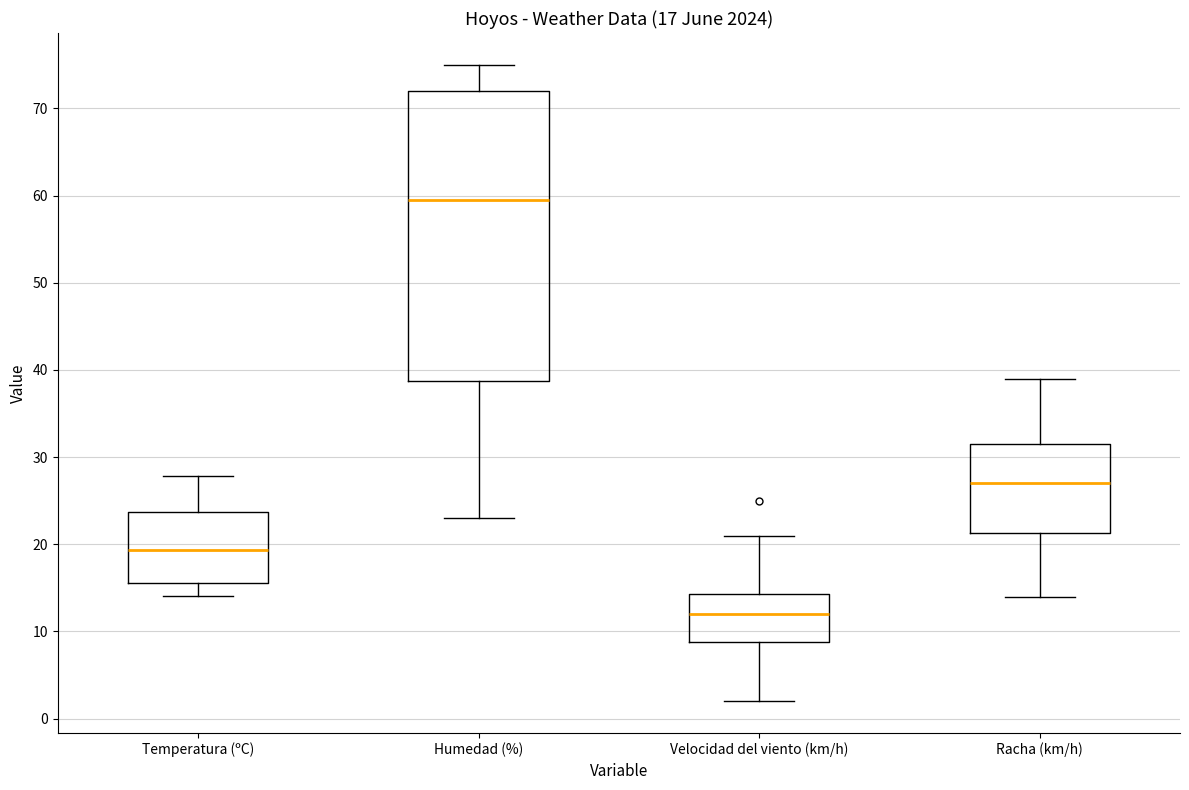

Which box is the tallest, from its lower edge to its upper edge?

Humedad (%)